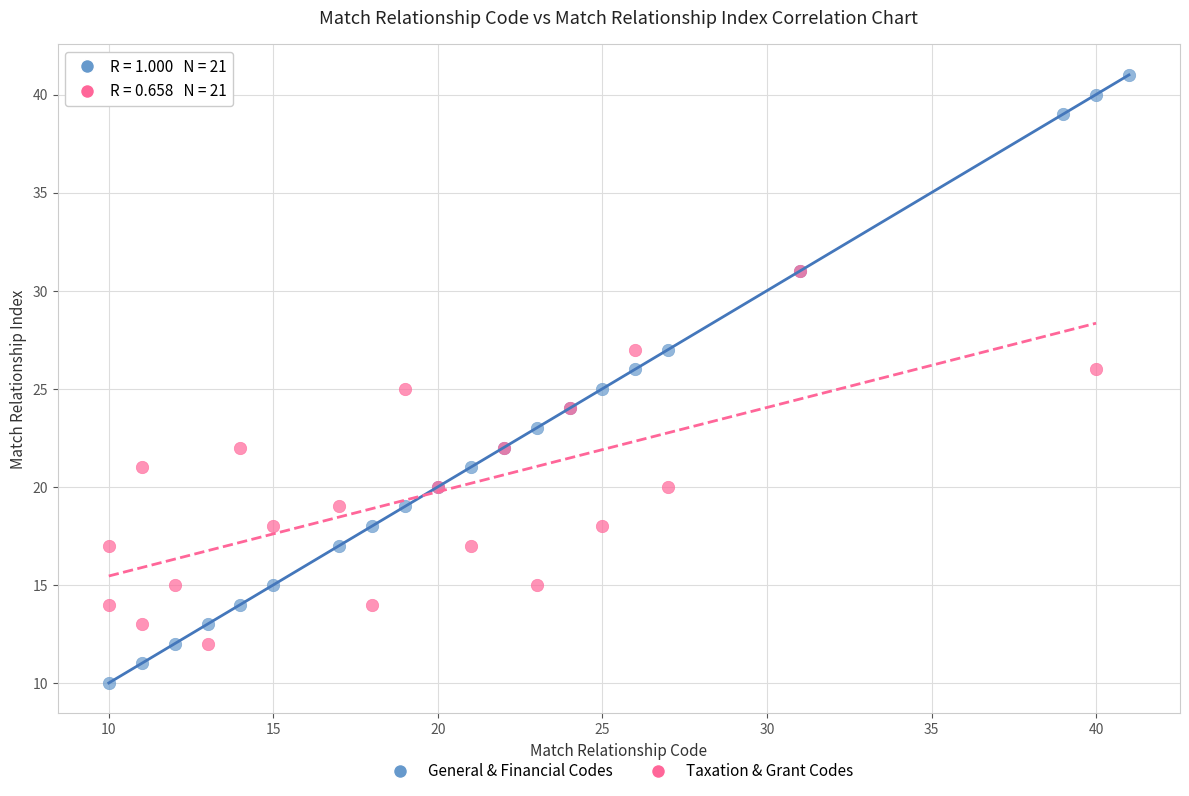

Which series contains the highest Y value?

General & Financial Codes